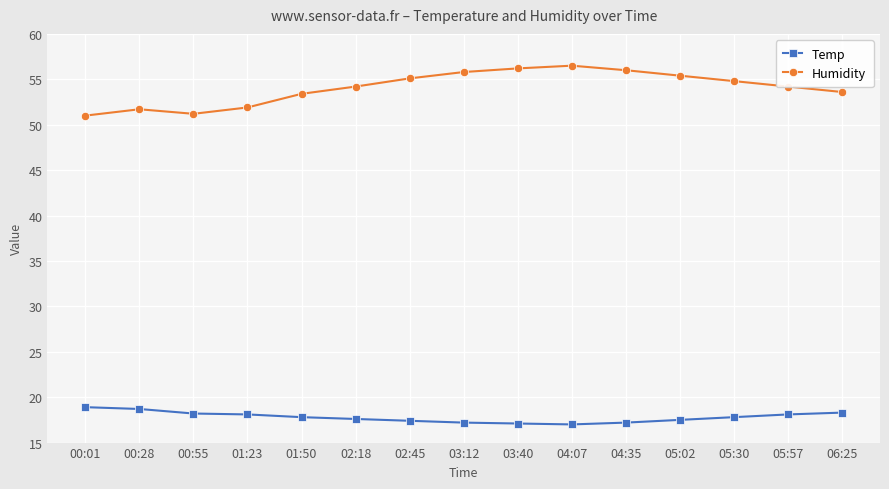

What value does the Temp series have at 05:57?

18.1